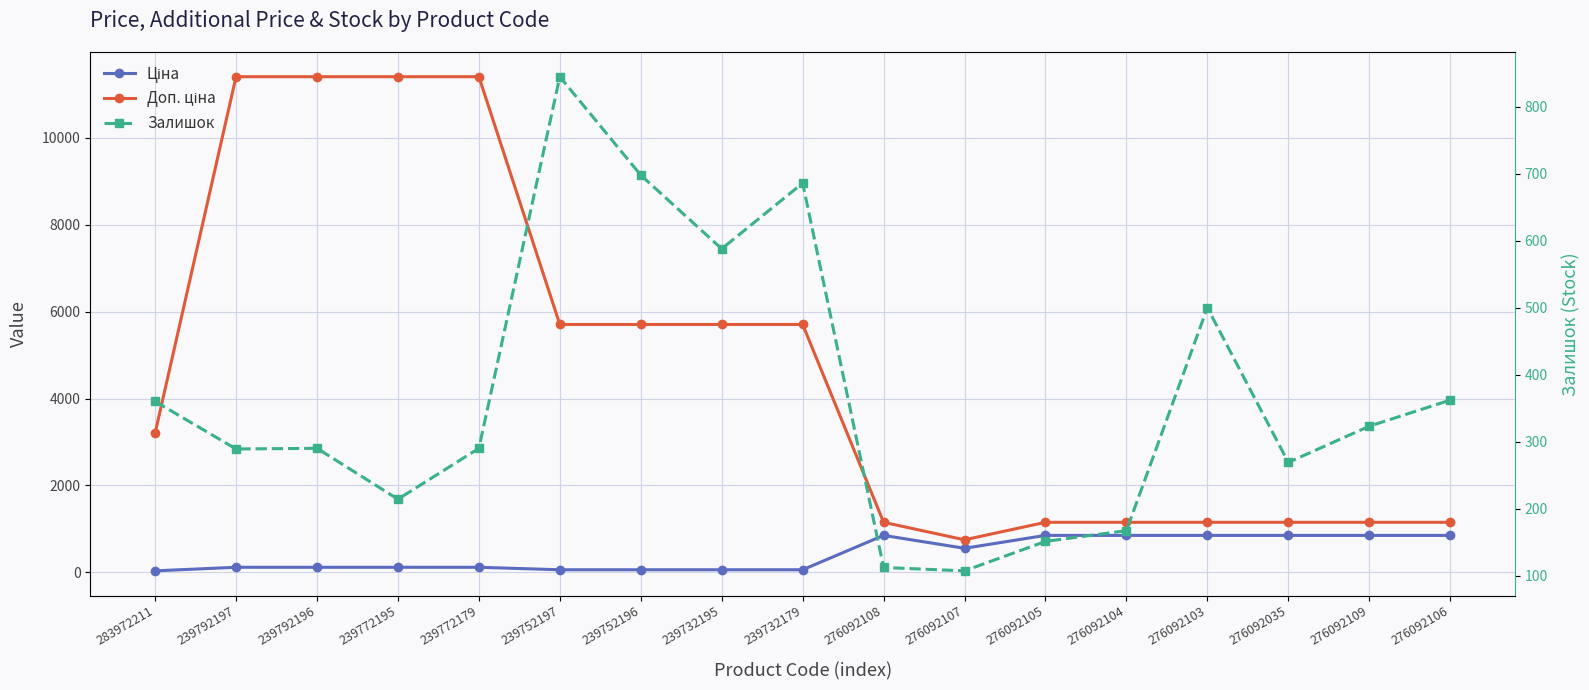

Is this an area chart (filled region under the line)?

No